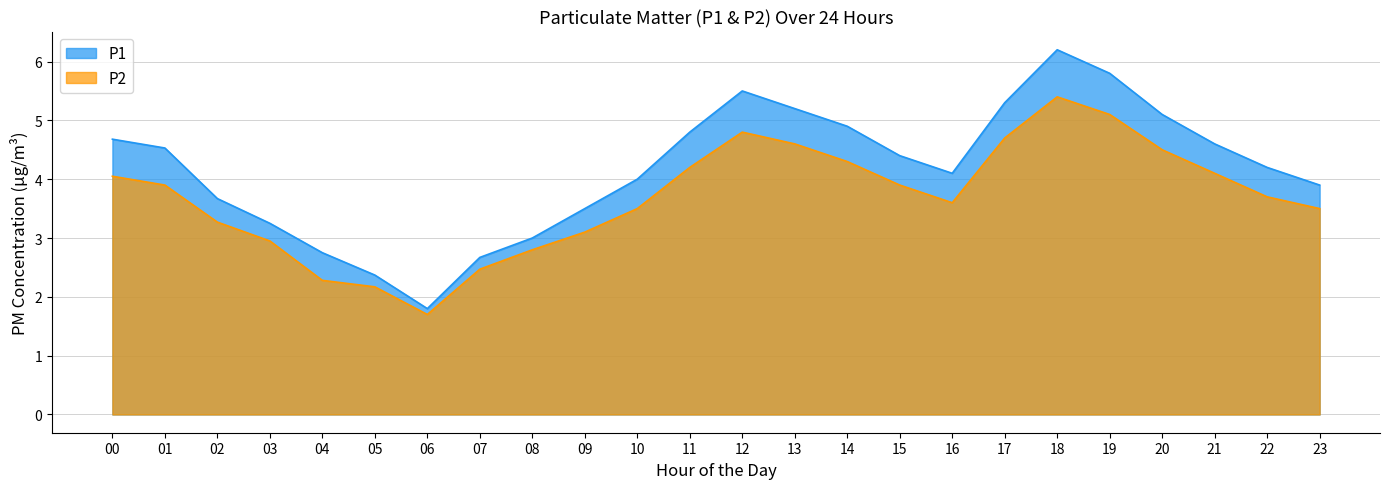

Read the P2 value at 04.

2.3